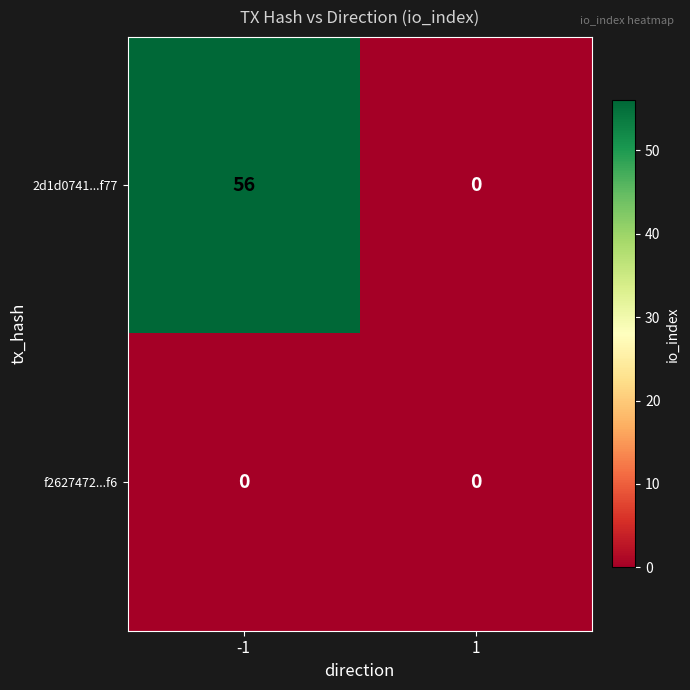

Between -1 and 1, which series saw the biggest shift?

2d1d0741...f77